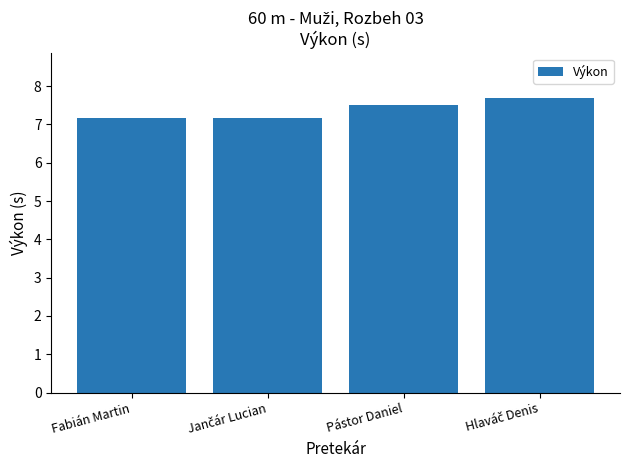

The value at Fabián Martin is 7.2. True or false?

True